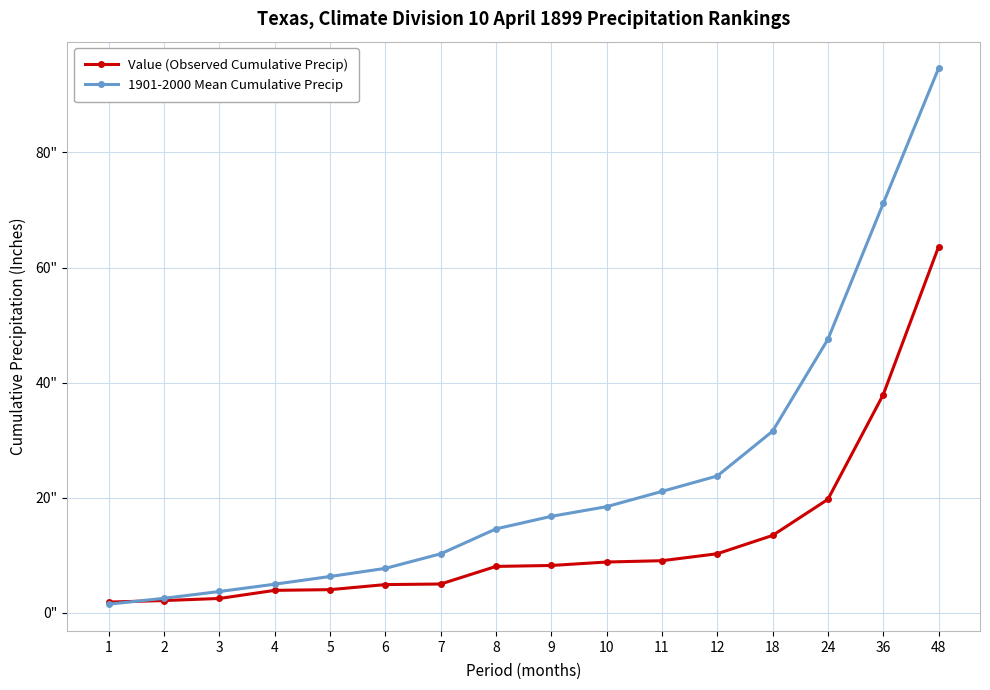

Is this an area chart (filled region under the line)?

No